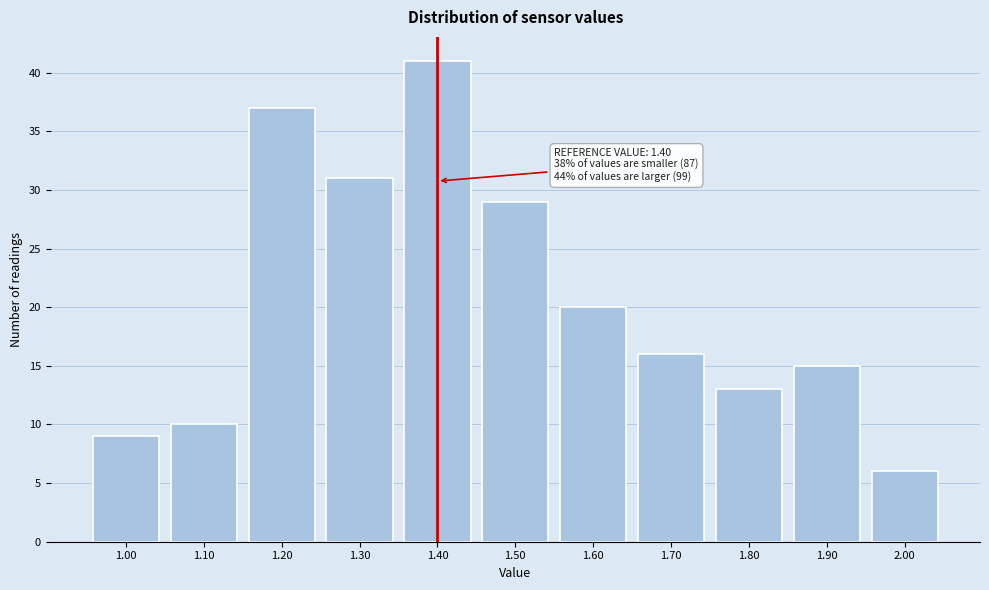

Which range on the x-axis has the tallest bar?

1.35 to 1.45